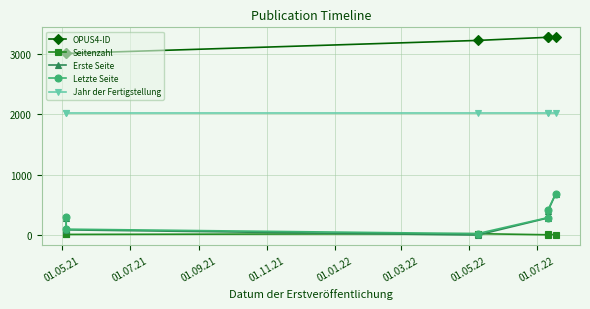

What is the average value of the Seitenzahl series?

13